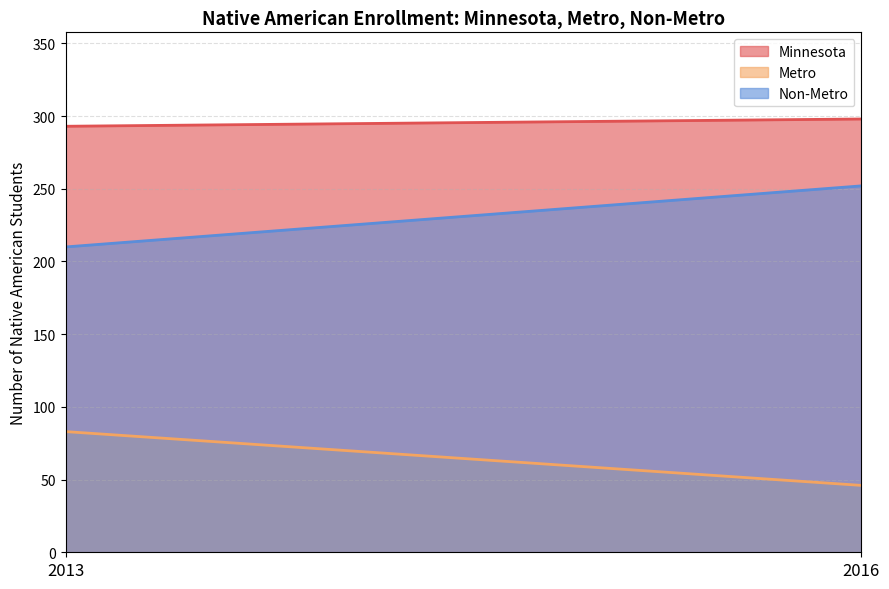

Which series has the largest total across all categories?

Minnesota